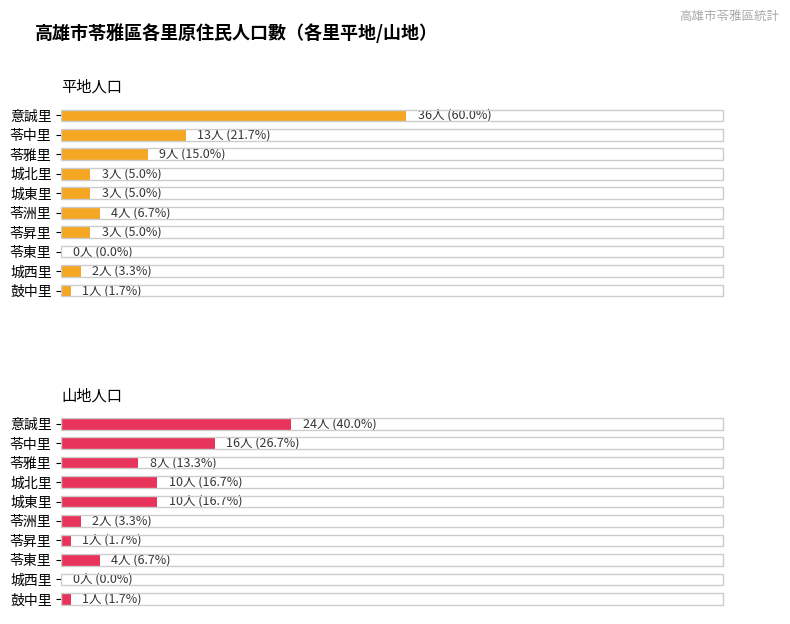

Reading left to right, transcribe all the data shown in this chart.

平地人口: 36	13	9	3	3	4	3	0	2	1
山地人口: 24	16	8	10	10	2	1	4	0	1